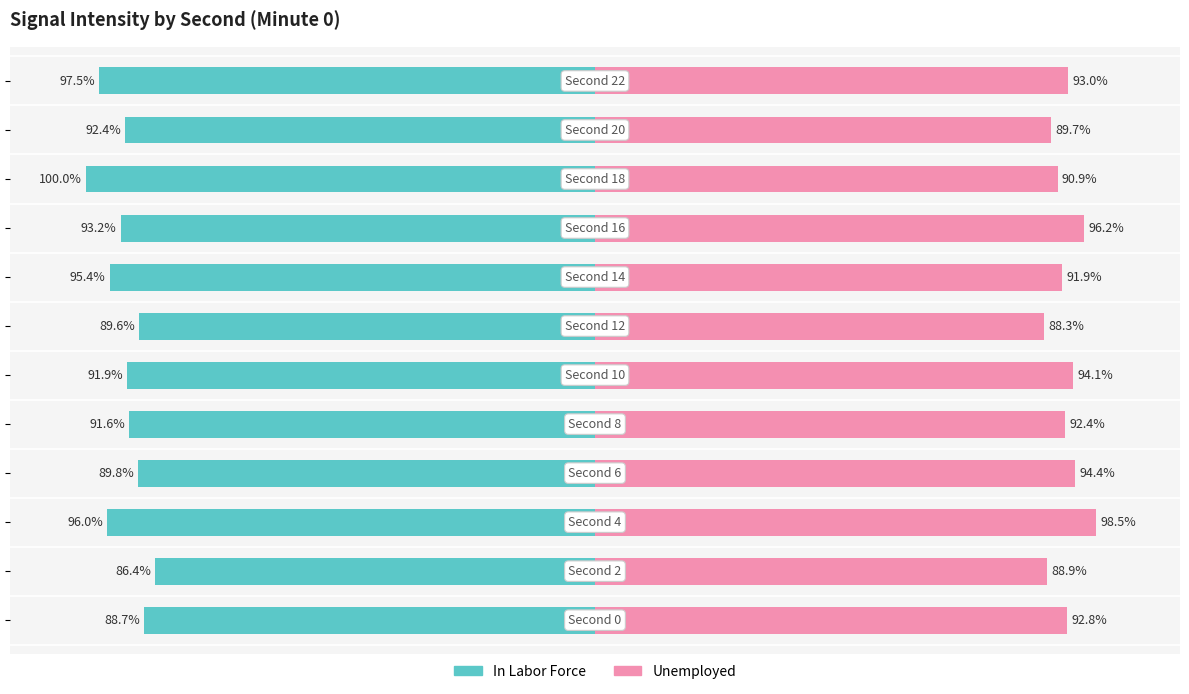

What are all the series names shown in the legend?

In Labor Force, Unemployed